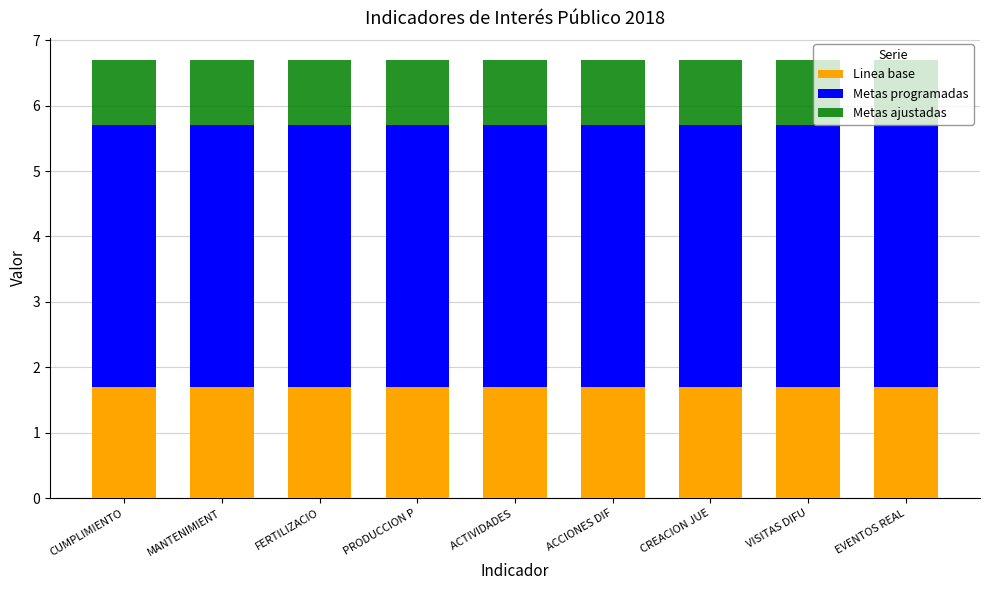

The Linea base series shows 2.7 at ACTIVIDADES . True or false?

False